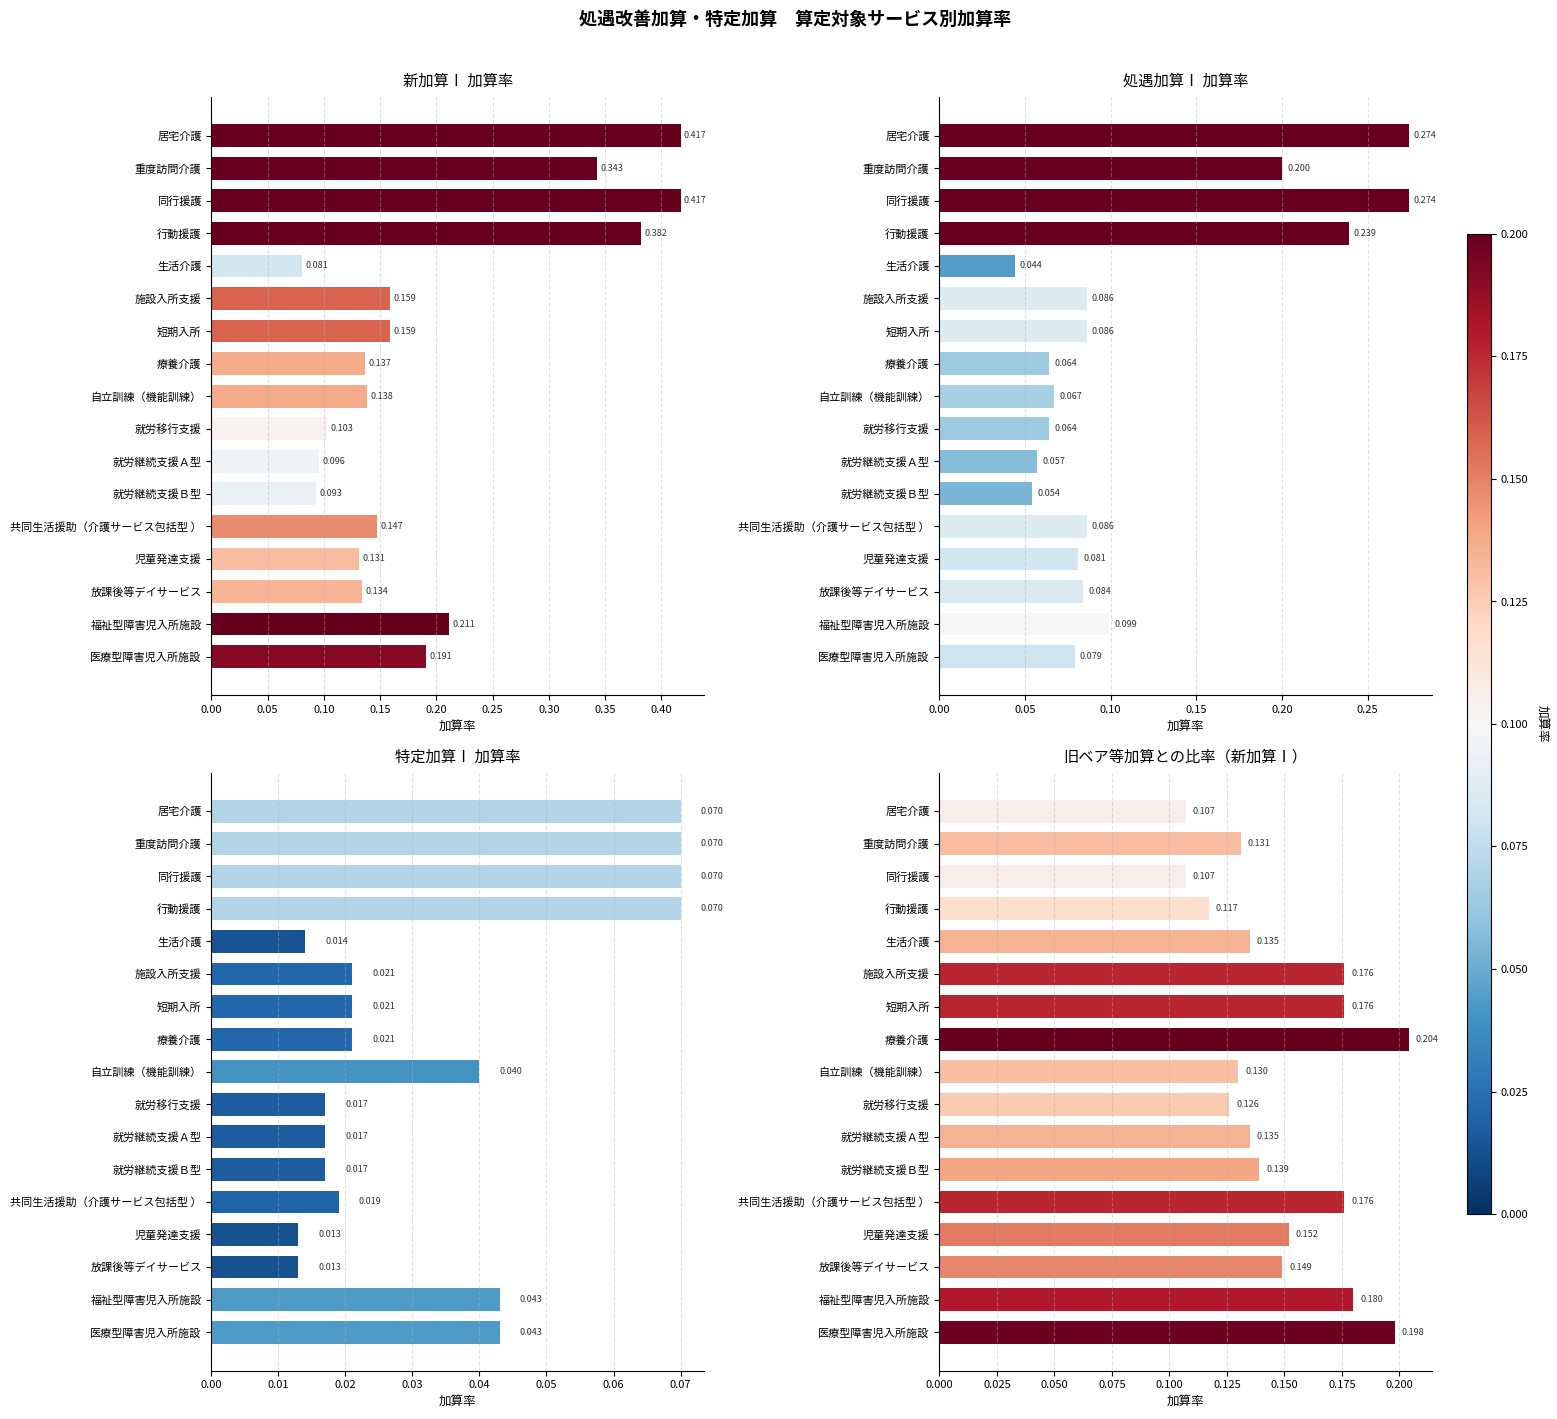

What is the total value across all series at 就労継続支援Ｂ型?

0.3